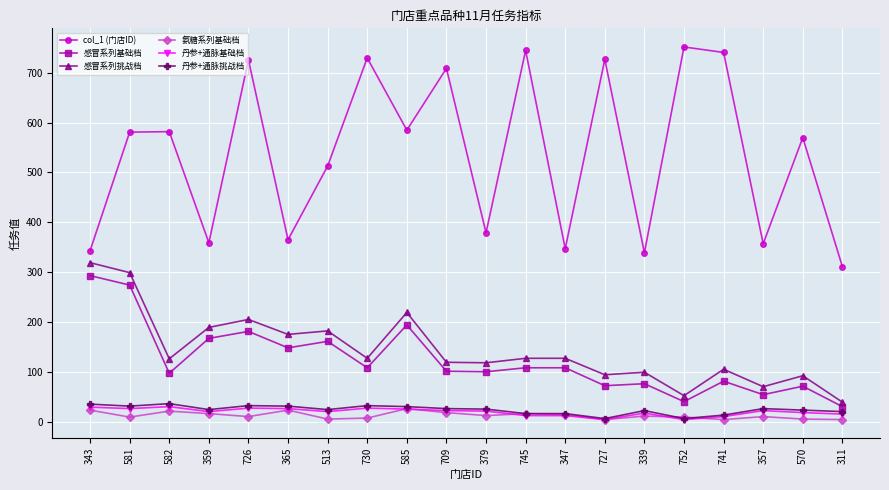

Where is the first local minimum for 感冒系列基础档?

582